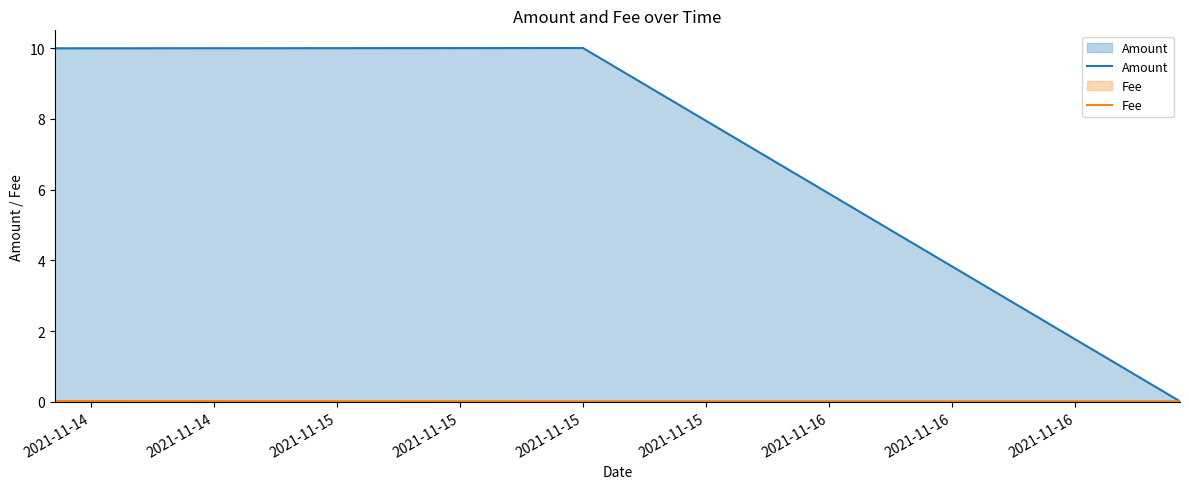

What are all the series names shown in the legend?

Amount, Fee